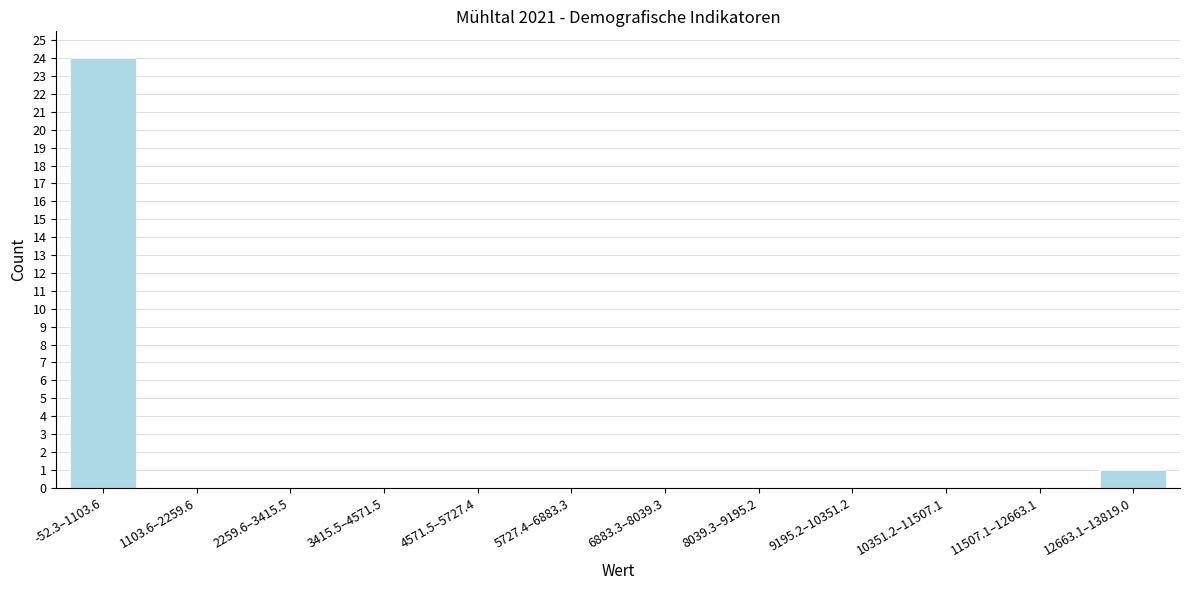

Reading left to right, list all the values displayed in this chart.

-52.3–1103.6=24	1103.6–2259.6=0	2259.6–3415.5=0	3415.5–4571.5=0	4571.5–5727.4=0	5727.4–6883.3=0	6883.3–8039.3=0	8039.3–9195.2=0	9195.2–10351.2=0	10351.2–11507.1=0	11507.1–12663.1=0	12663.1–13819.0=1